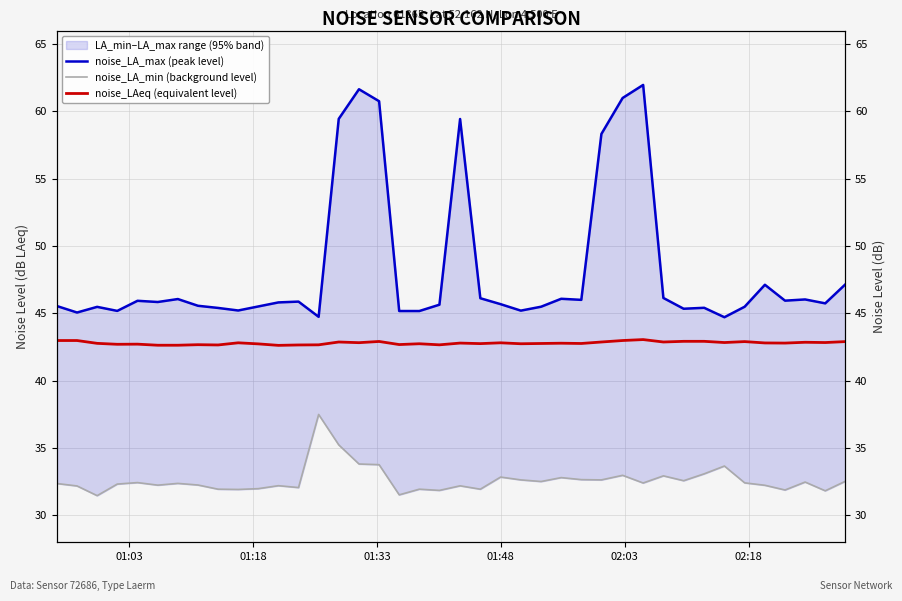

Does the chart display data point markers on the line(s)?

No